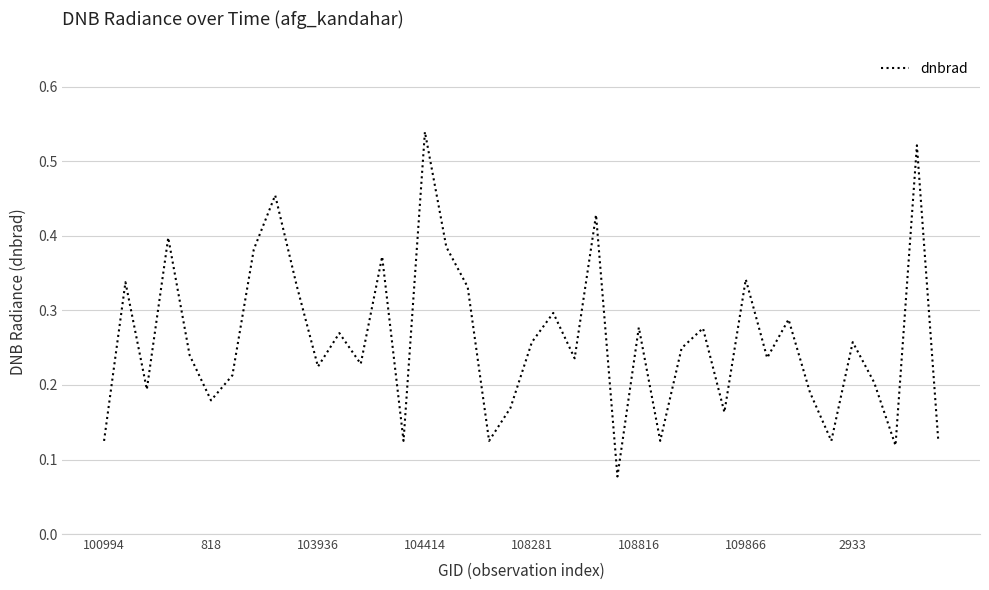

How many lines are shown in the chart?

1